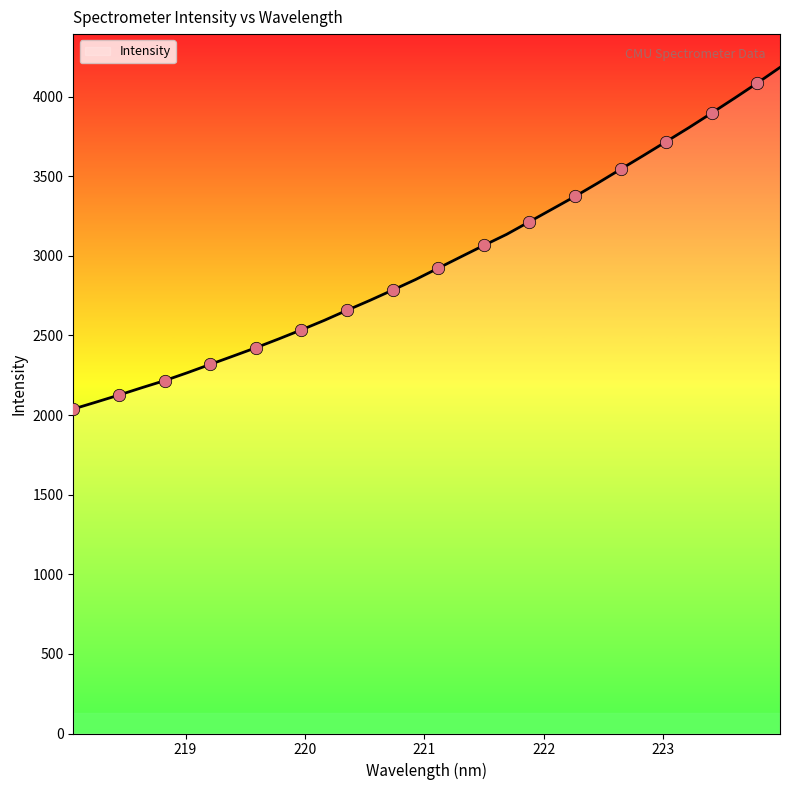

What is the greatest value displayed?

4183.2